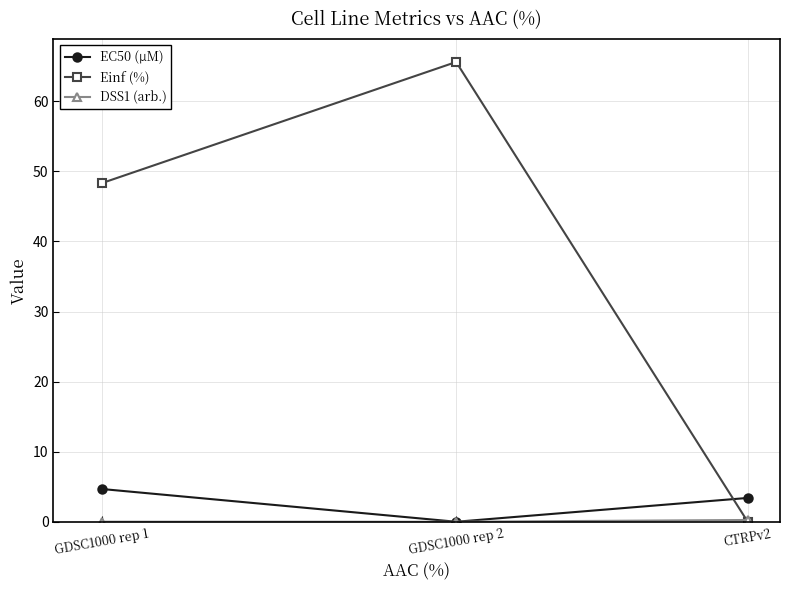

What is the sum of the EC50 (µM) values at GDSC1000 rep 1 and GDSC1000 rep 2?

4.7